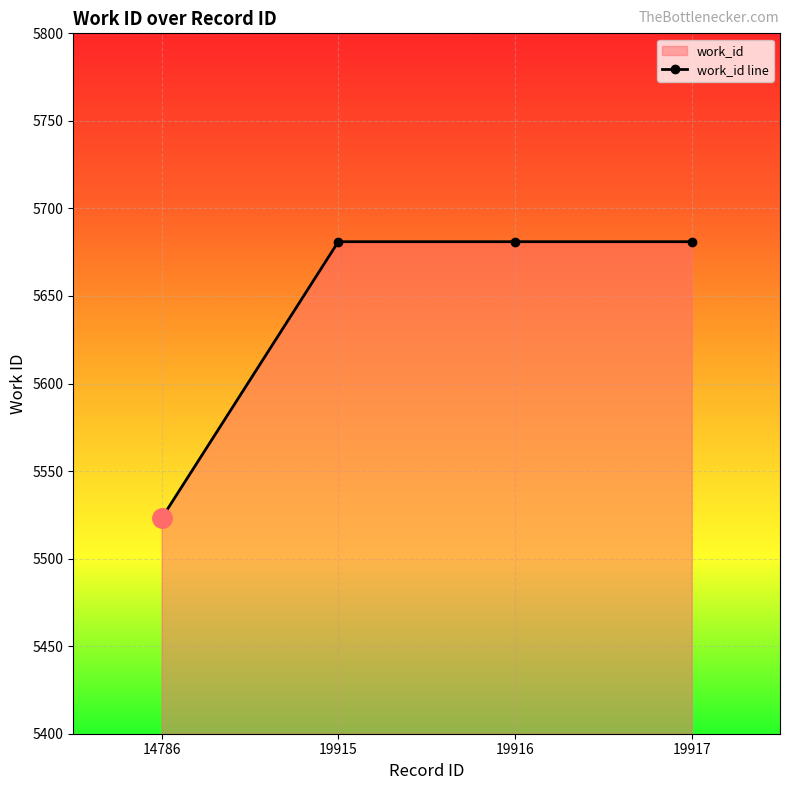

Rank the categories by value from lowest to highest.

14786, 19915, 19916, 19917